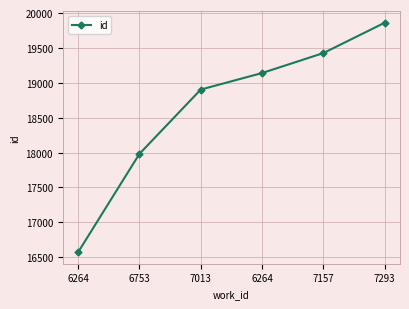

At which label does the data first exceed 19140?

7157